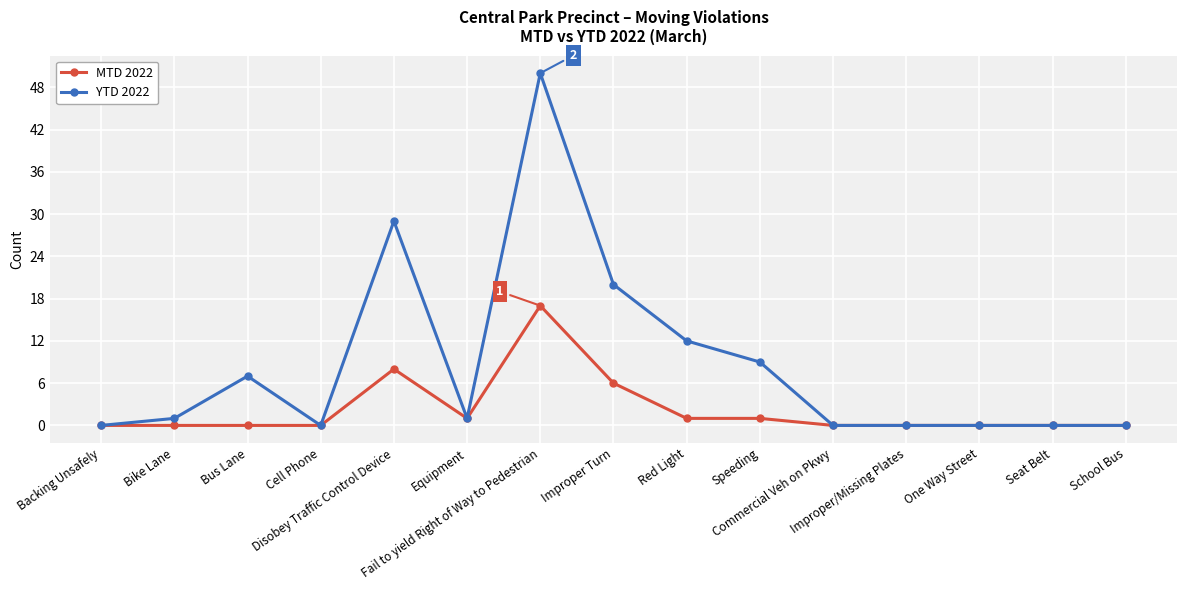

Reading left to right, what are all the values shown in this chart?

MTD 2022: Backing Unsafely=0	Bike Lane=0	Bus Lane=0	Cell Phone=0	Disobey Traffic Control Device=8	Equipment=1	Fail to yield Right of Way to Pedestrian=17	Improper Turn=6	Red Light=1	Speeding=1	Commercial Veh on Pkwy=0	Improper/Missing Plates=0	One Way Street=0	Seat Belt=0	School Bus=0
YTD 2022: Backing Unsafely=0	Bike Lane=1	Bus Lane=7	Cell Phone=0	Disobey Traffic Control Device=29	Equipment=1	Fail to yield Right of Way to Pedestrian=50	Improper Turn=20	Red Light=12	Speeding=9	Commercial Veh on Pkwy=0	Improper/Missing Plates=0	One Way Street=0	Seat Belt=0	School Bus=0